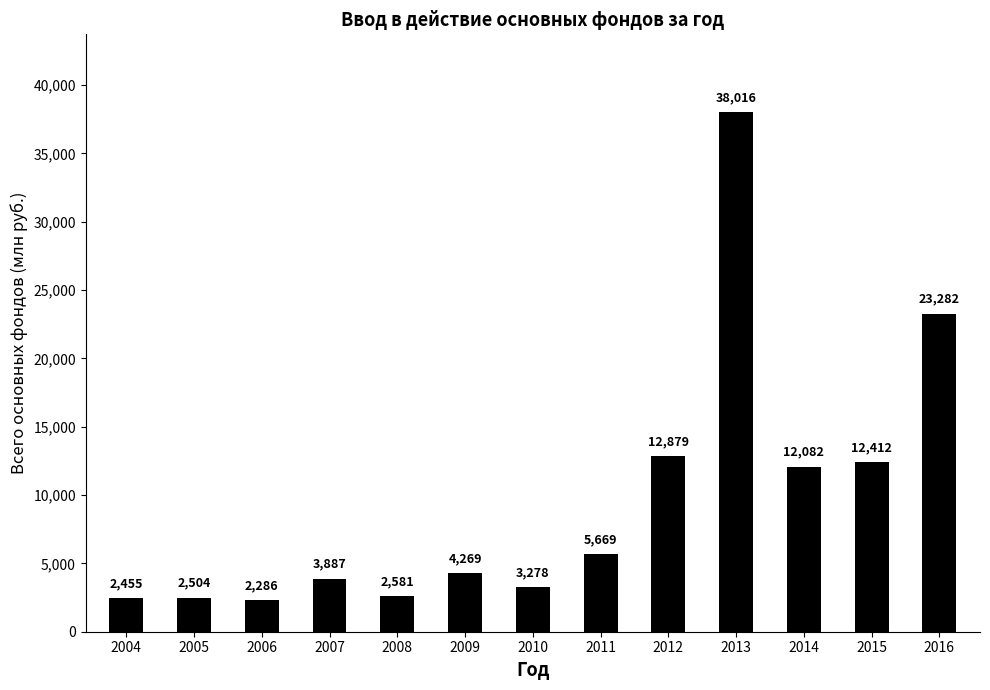

Does the chart contain any negative values?

No